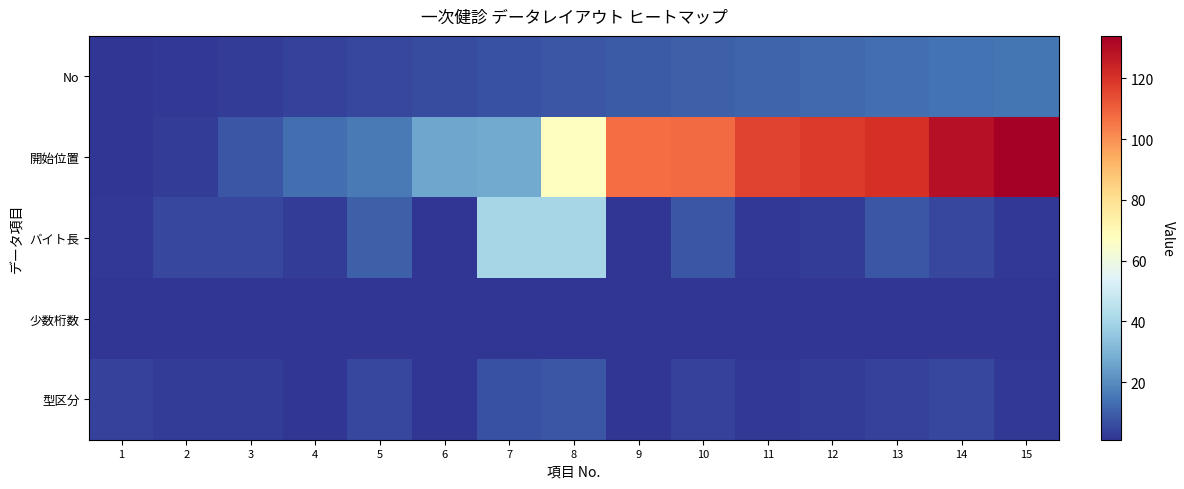

What is the total value across all series at 15?

154